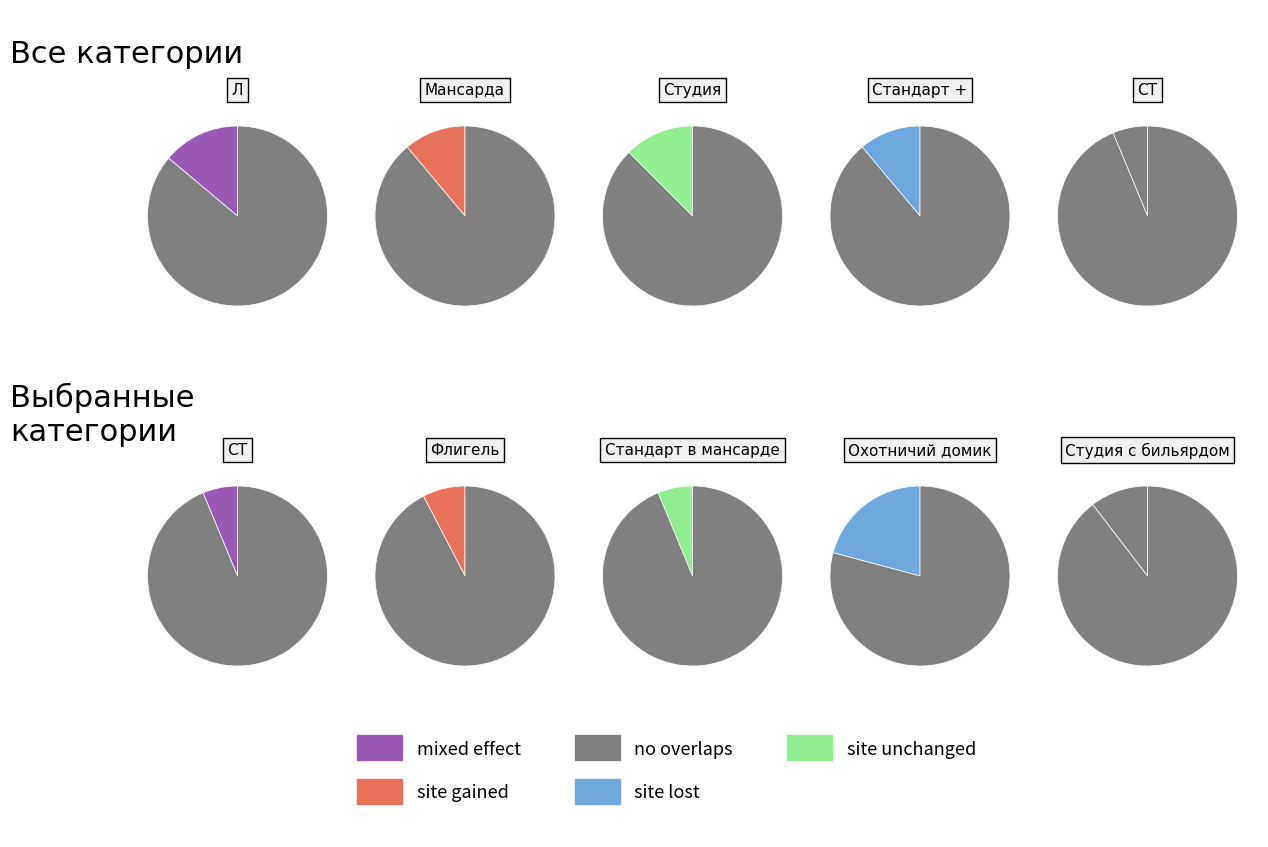

Is it true that values_1взр is 23% of the pie?

False